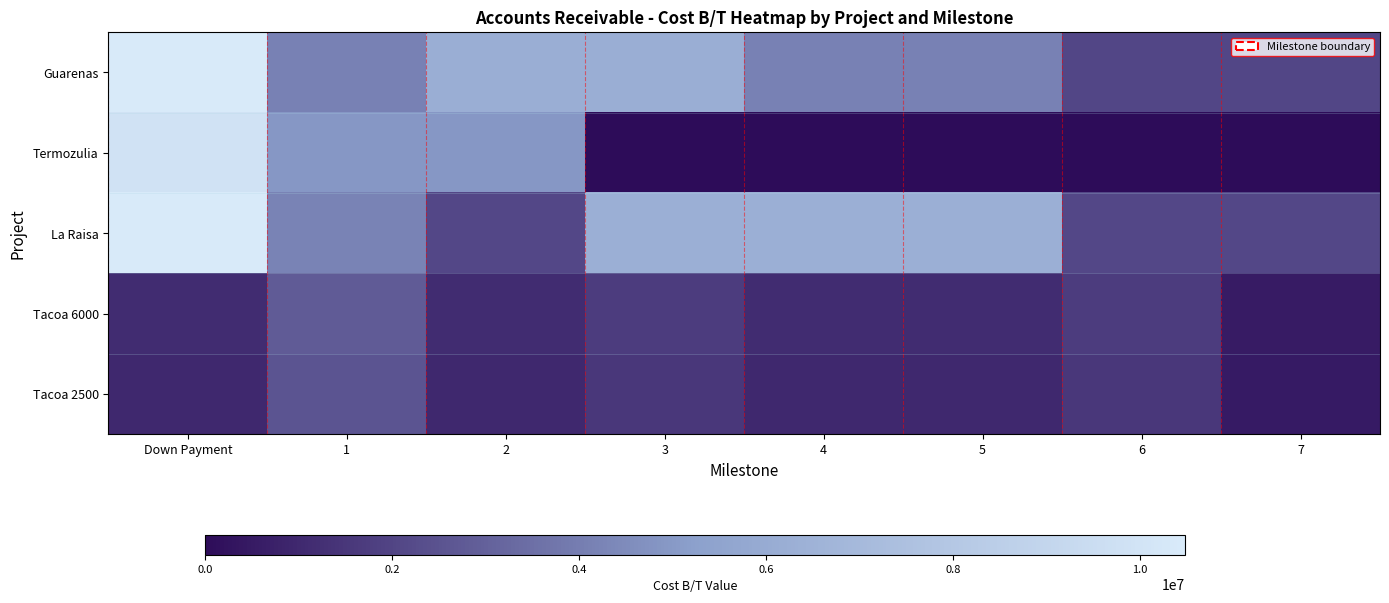

At how many categories does at least one series exceed 3441387?

6